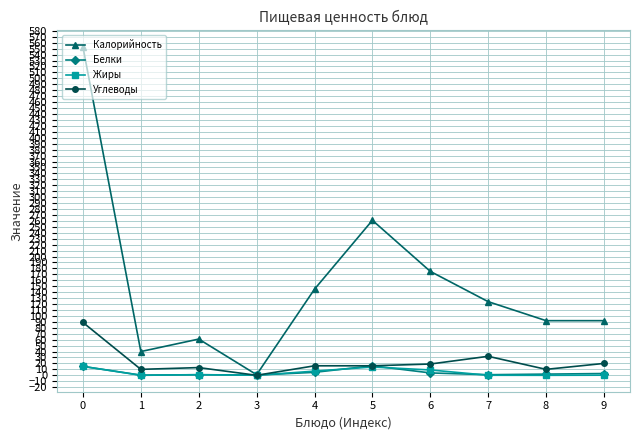

How many lines are shown in the chart?

4